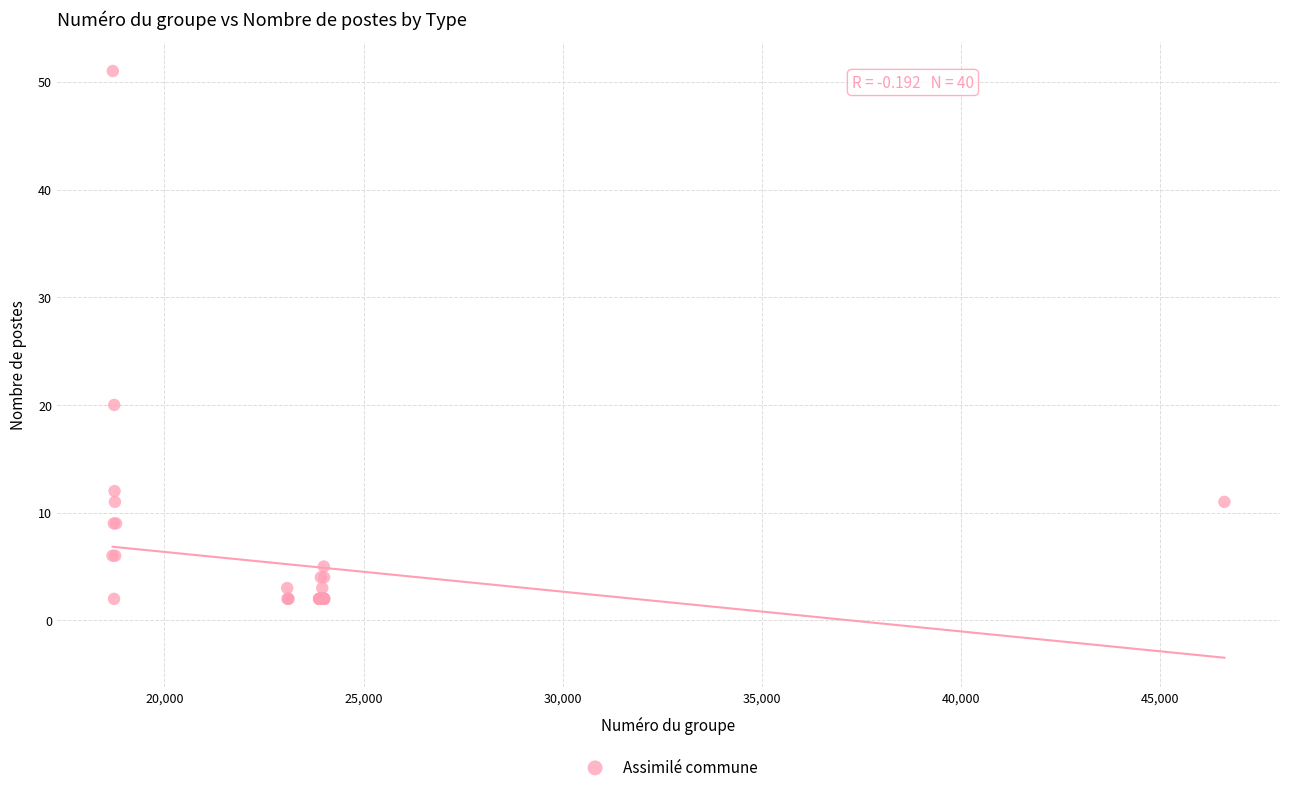

What Y value in the scatter plot is closest to 26?

20